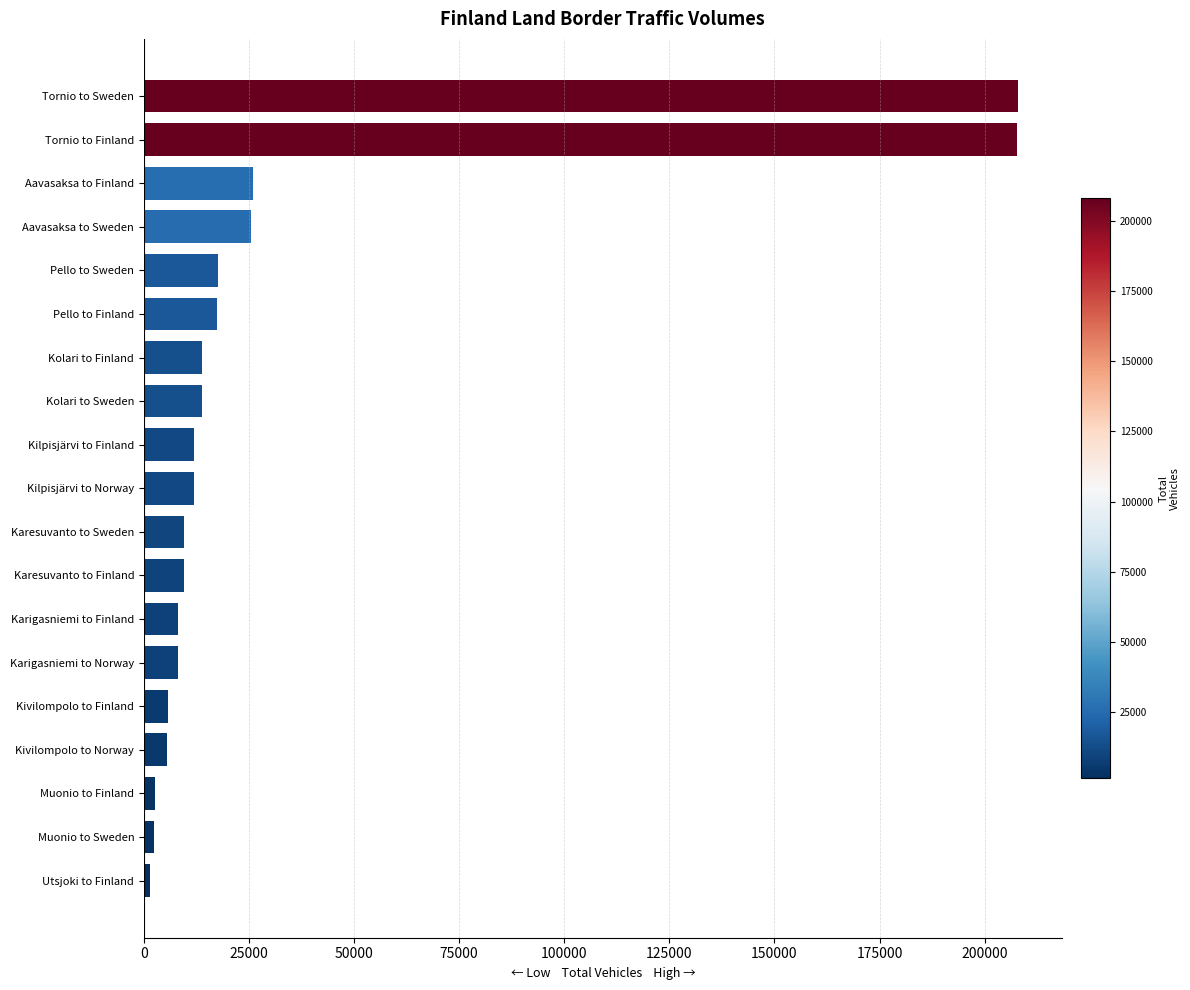

What is the change in value from Pello to Finland to Kilpisjärvi to Norway?

-5499